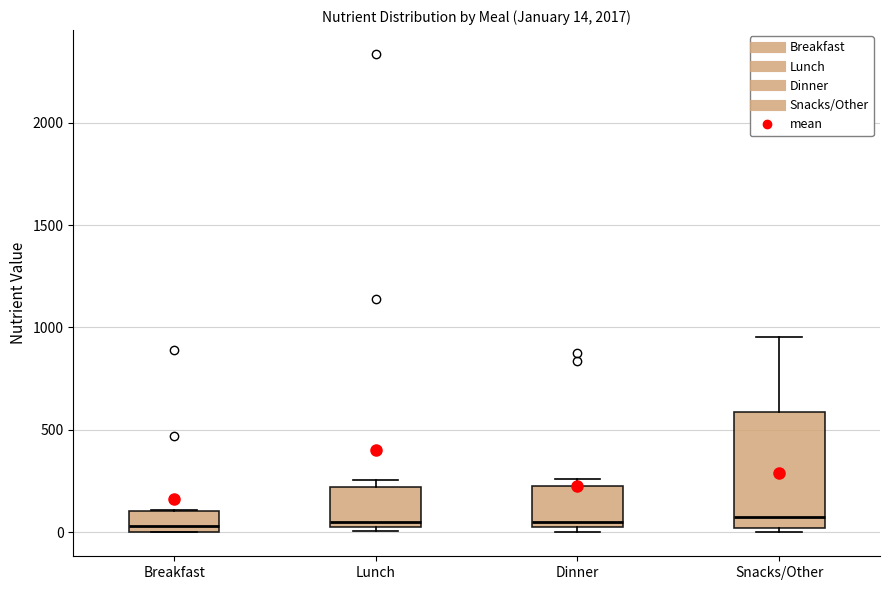

Which box is the tallest, from its lower edge to its upper edge?

Snacks/Other